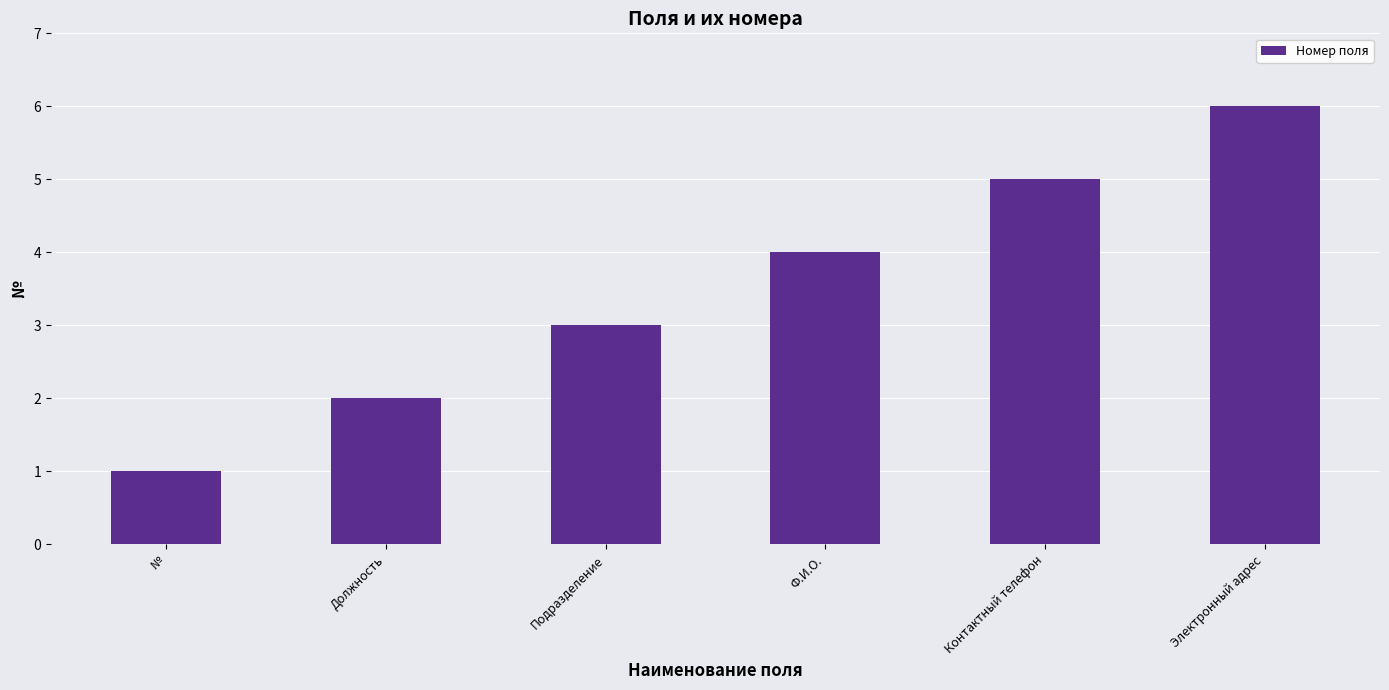

Rank the categories by value from highest to lowest.

Электронный адрес, Контактный телефон, Ф.И.О., Подразделение, Должность, №